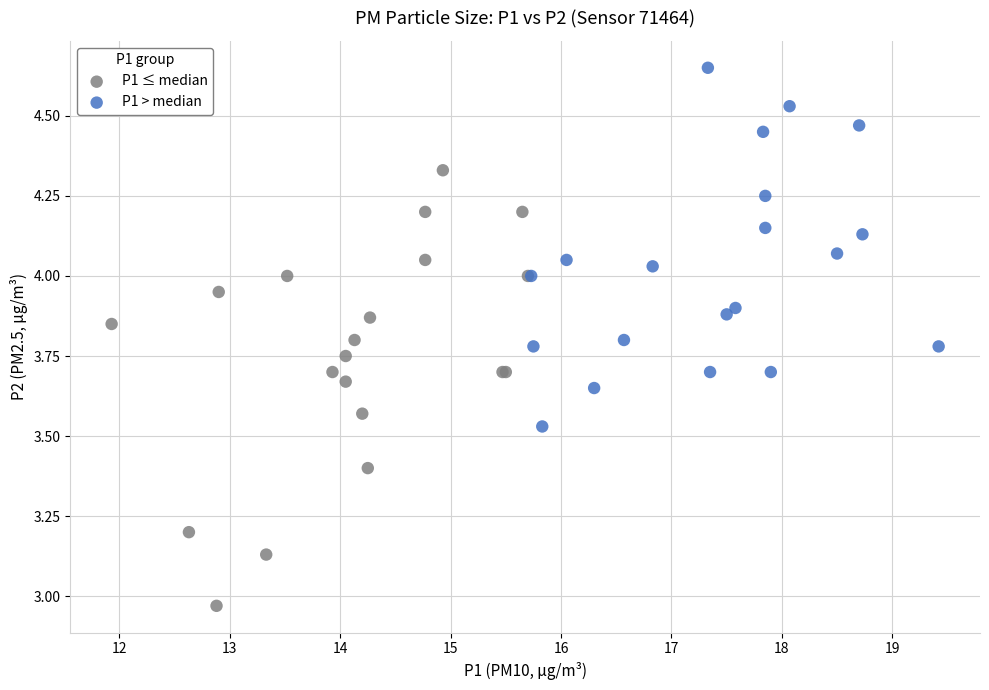

What are all the series names shown in the legend?

P1 ≤ median, P1 > median